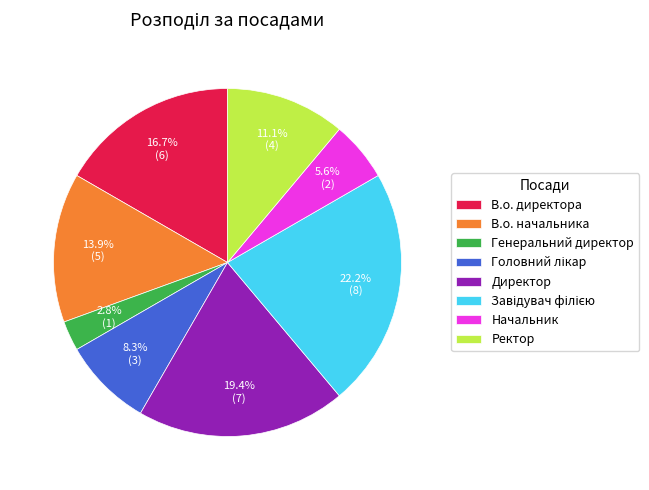

Which has a higher value, Генеральний директор or Ректор?

Ректор